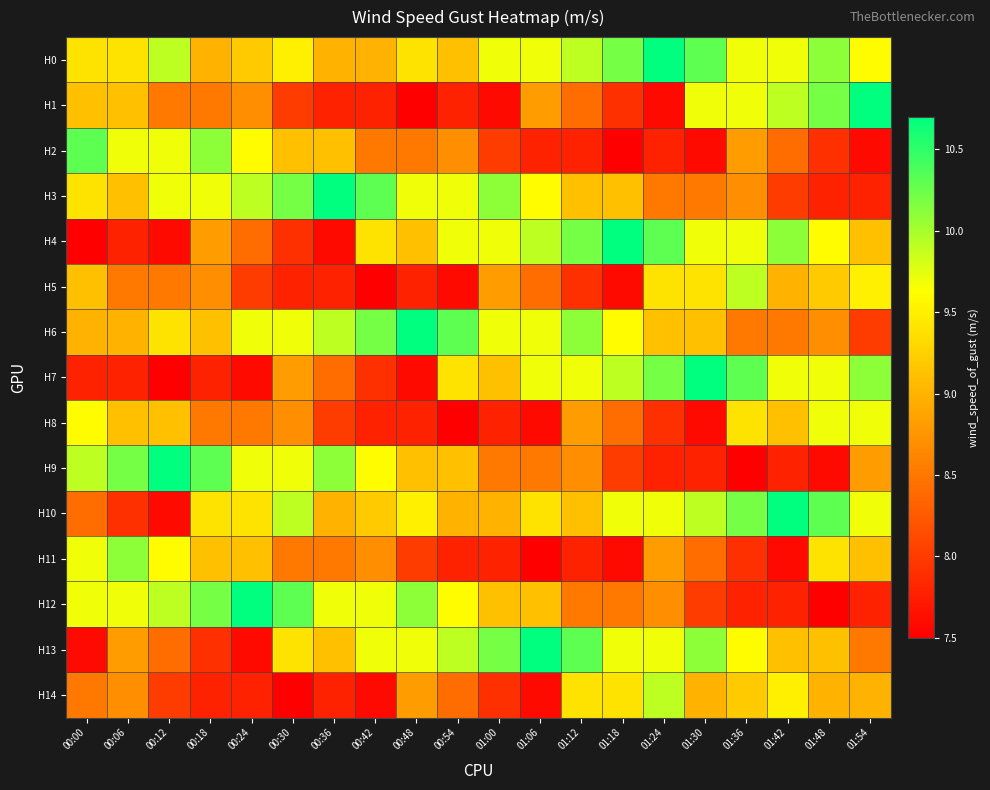

Rank the series by their maximum value, from highest to lowest.

H0, H1, H3, H4, H6, H7, H9, H10, H12, H13, H2, H11, H5, H14, H8